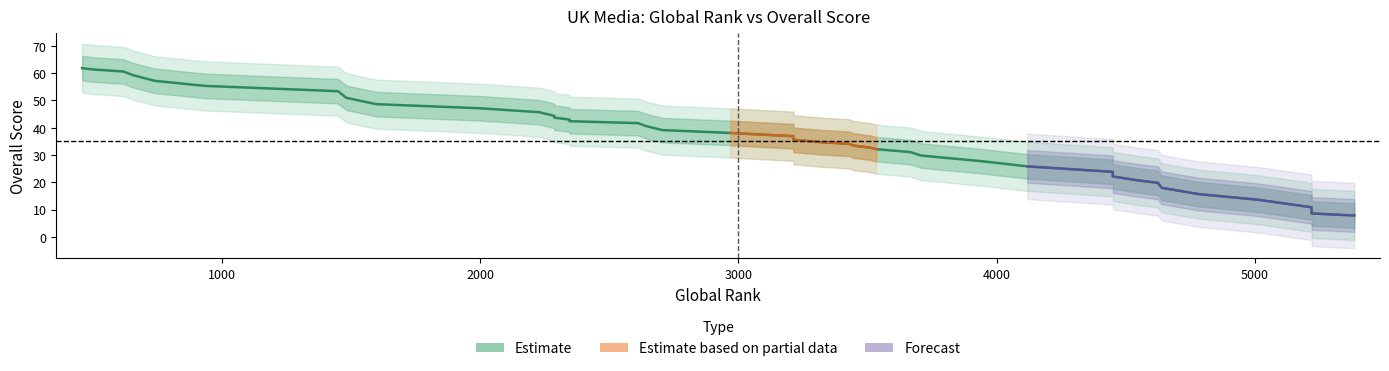

What is the maximum value shown in the chart?

61.9